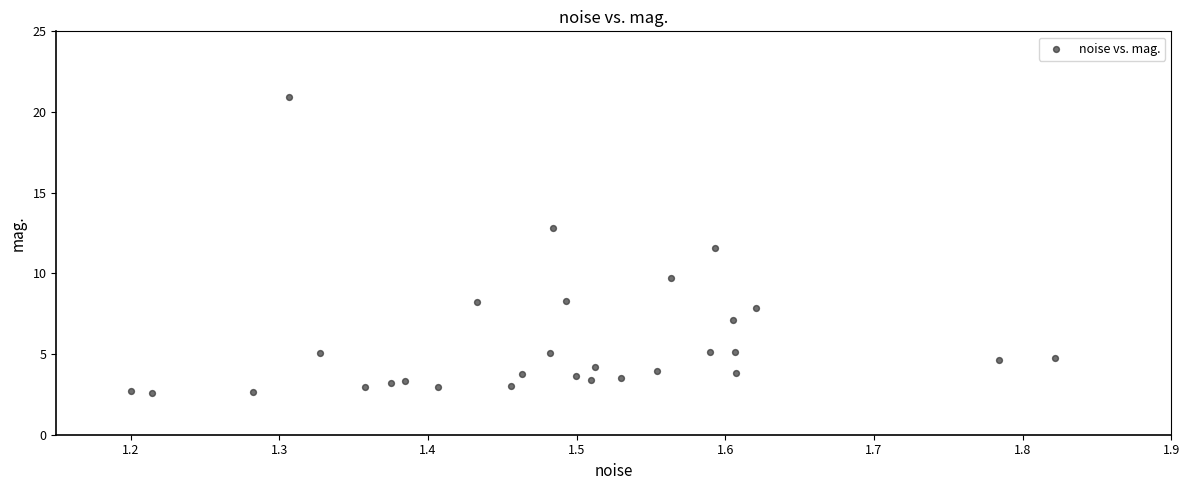

What is the range of Y values (max minus min)?

18.4